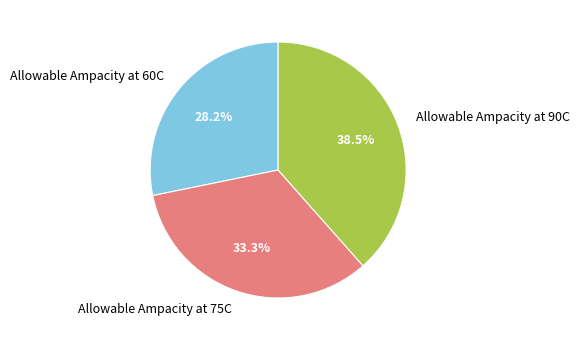

What portion of the pie excludes Allowable Ampacity at 60C?

71.8%